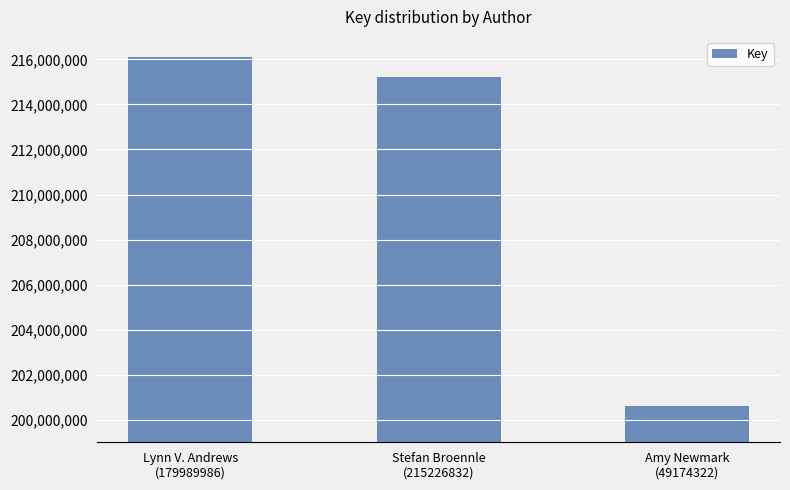

What is the change in value from Lynn V. Andrews
(179989986) to Amy Newmark
(49174322)?

-15482782